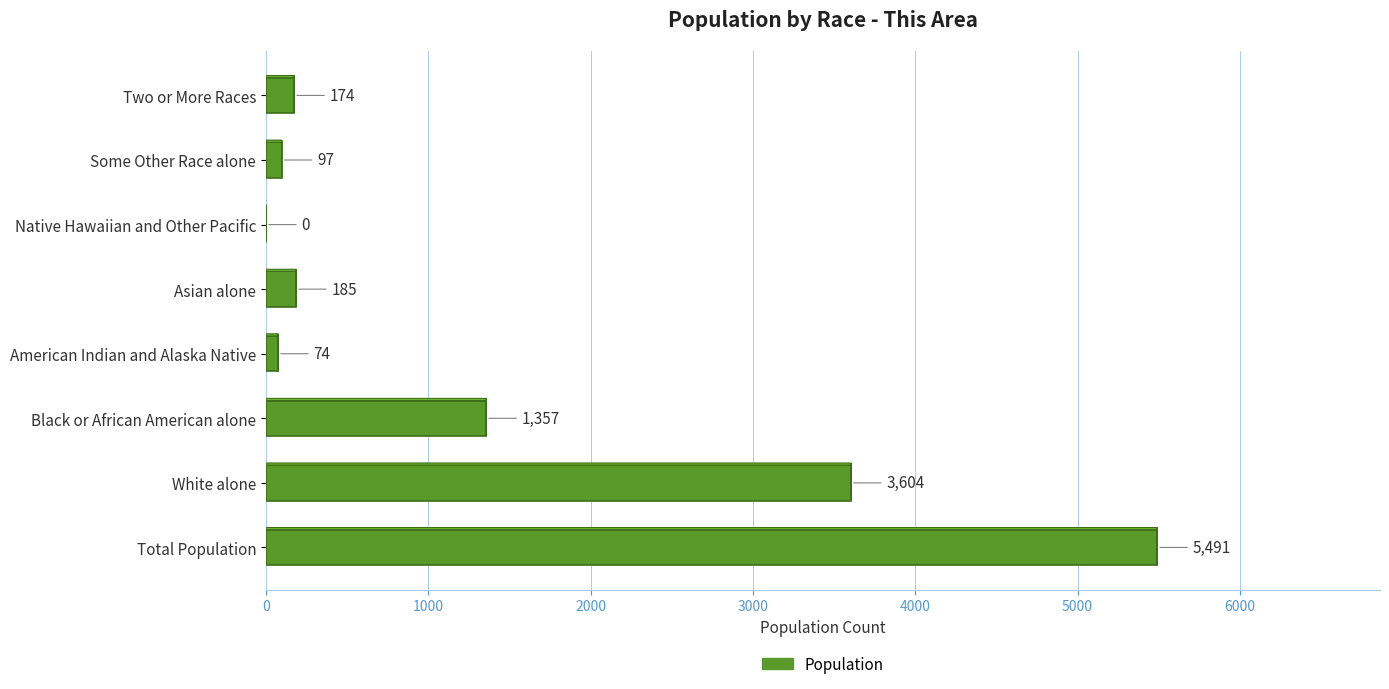

The value at American Indian and Alaska Native is 74. True or false?

True